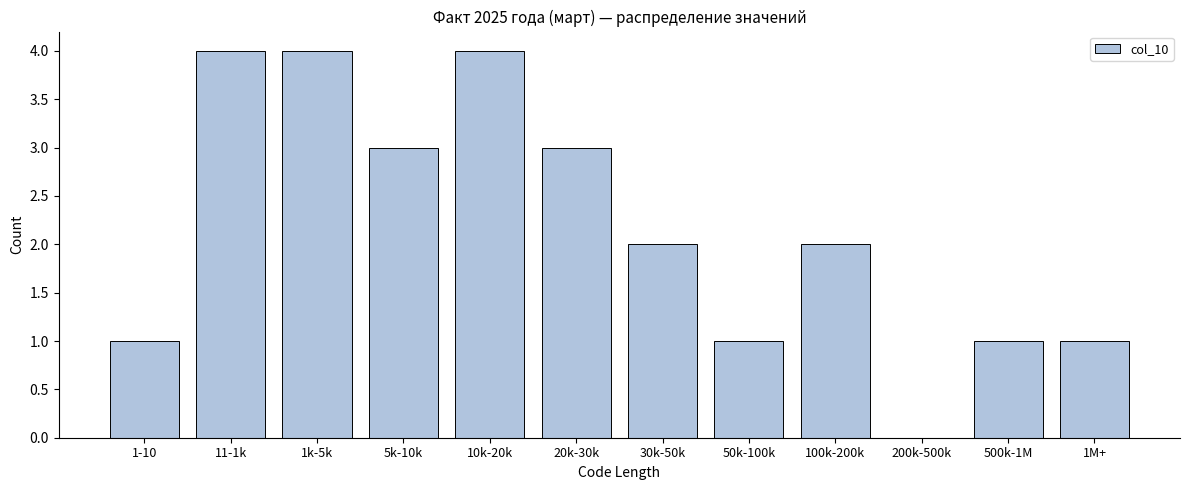

Reading right to left, what are all the values shown in this chart?

1M+=1	500k-1M=1	200k-500k=0	100k-200k=2	50k-100k=1	30k-50k=2	20k-30k=3	10k-20k=4	5k-10k=3	1k-5k=4	11-1k=4	1-10=1